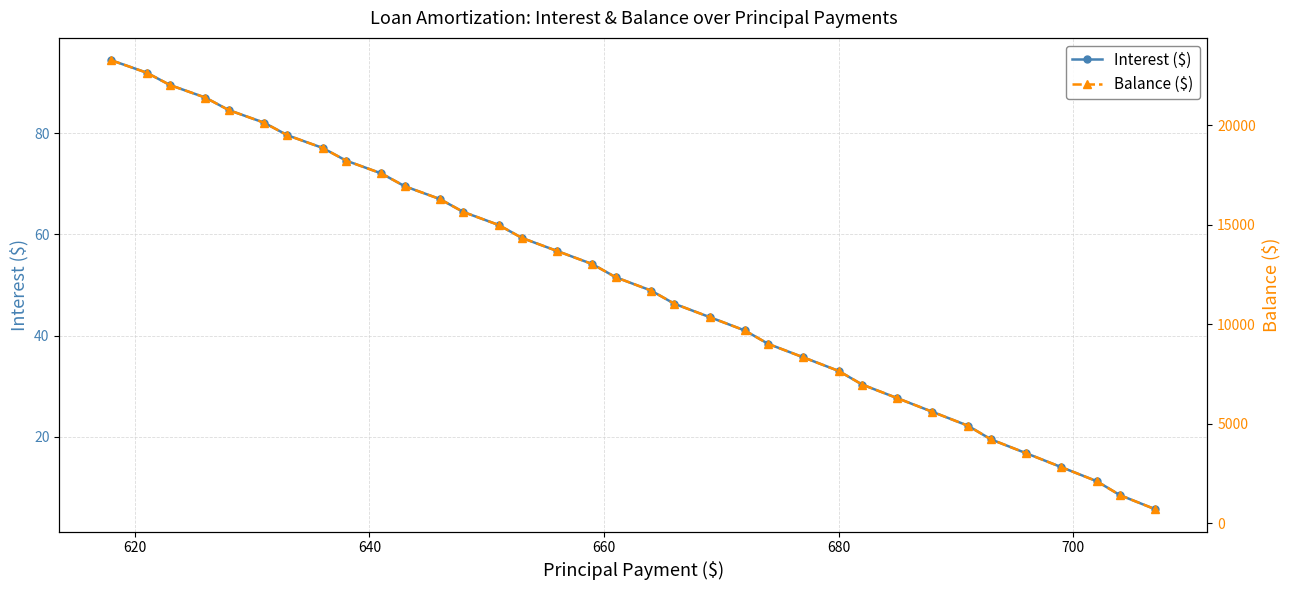

Rank the series by their maximum value, from lowest to highest.

Interest ($), Balance ($)